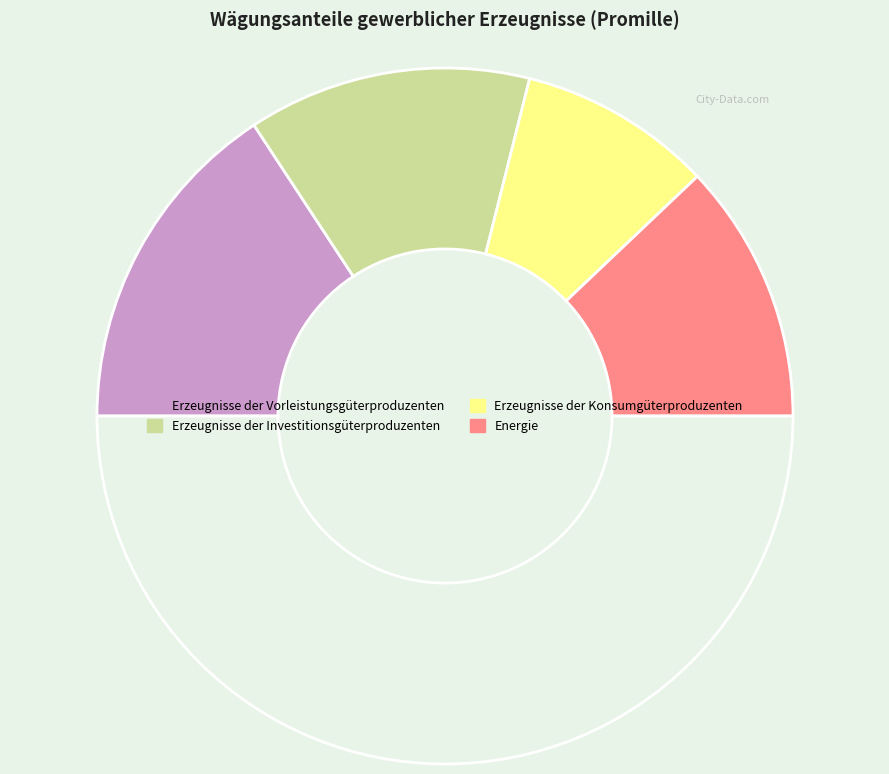

Count the number of slices in the pie.

5